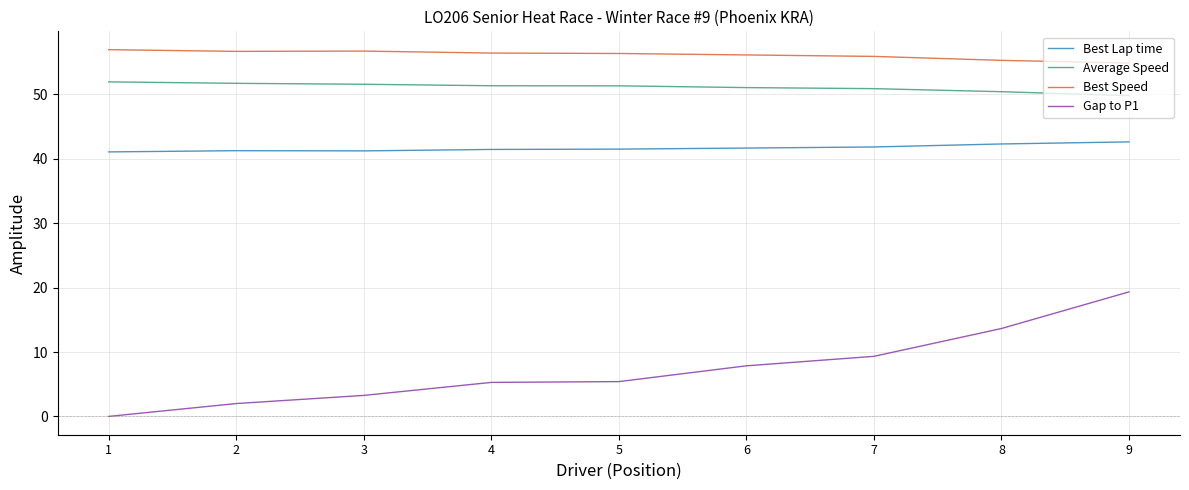

What is the sum of all Gap to P1 values?

66.1